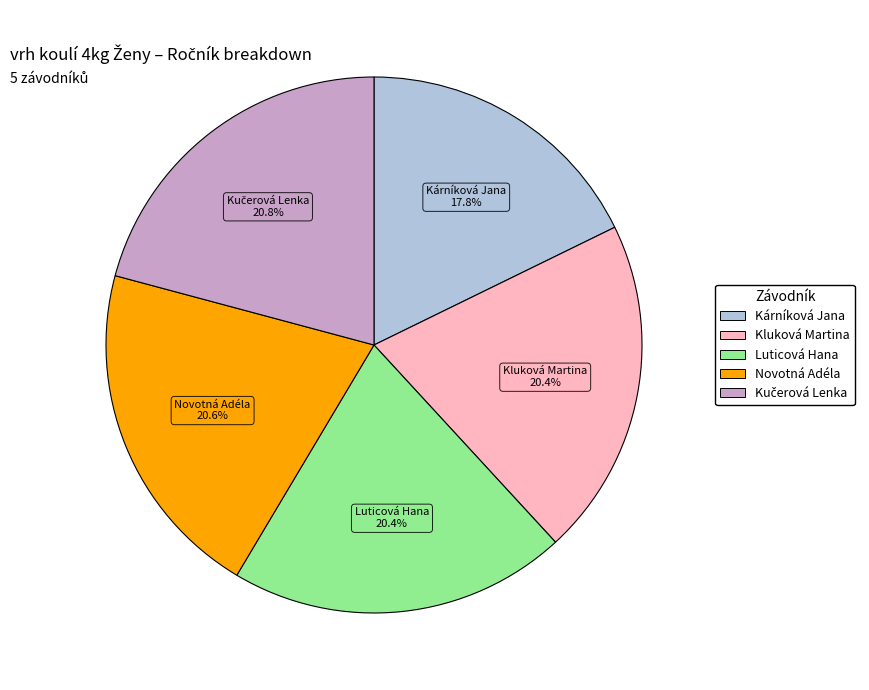

What is the smallest slice in the pie chart?

Kárníková Jana